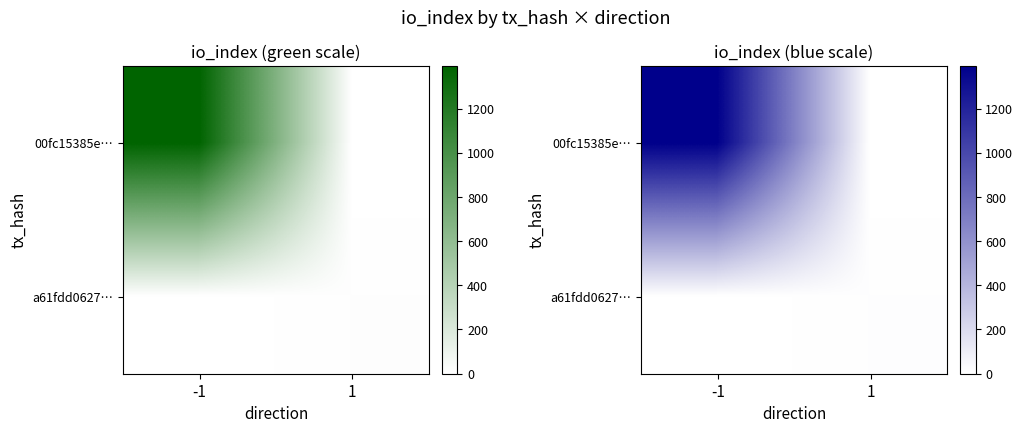

The 00fc15385e… series shows 753 at 1. True or false?

False